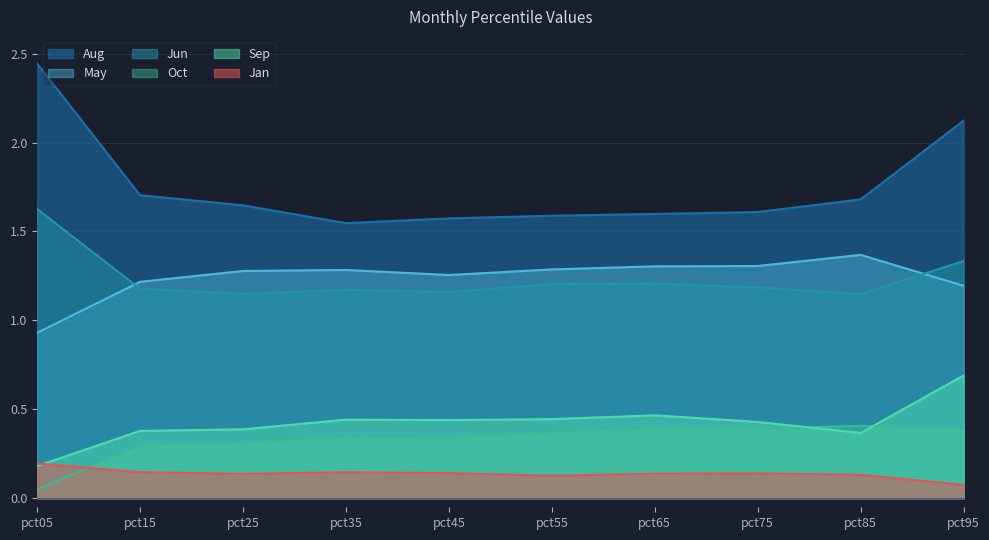

Between pct25 and pct95, which series saw the biggest shift?

Aug